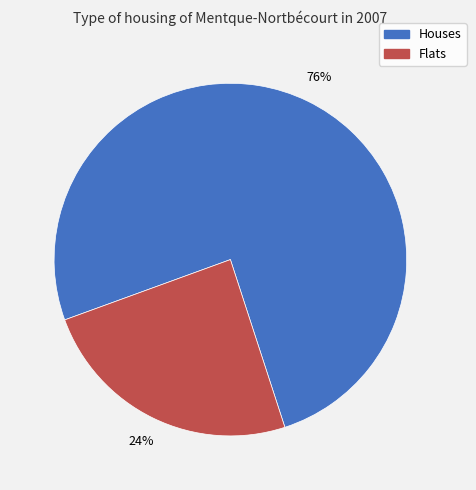

To the nearest percent, what is the average slice percentage?

50%